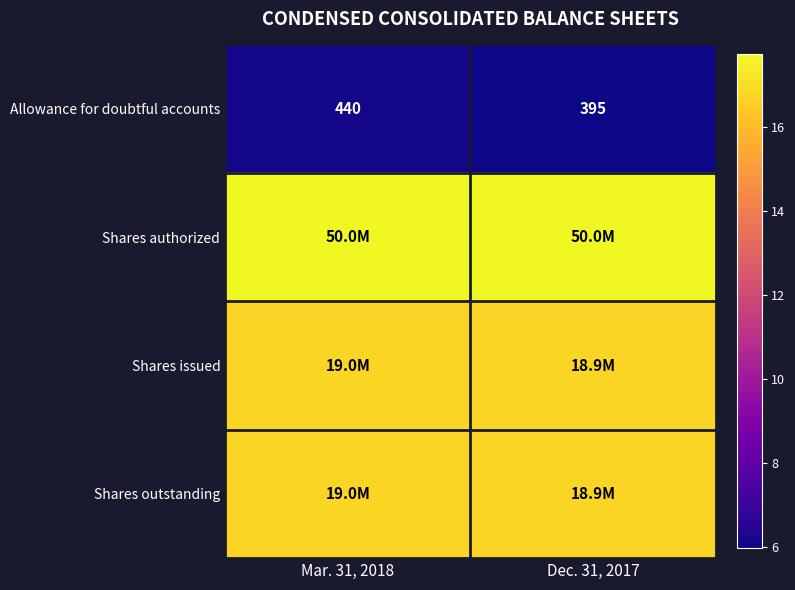

Between Dec. 31, 2017 and Mar. 31, 2018, which is larger?

Mar. 31, 2018